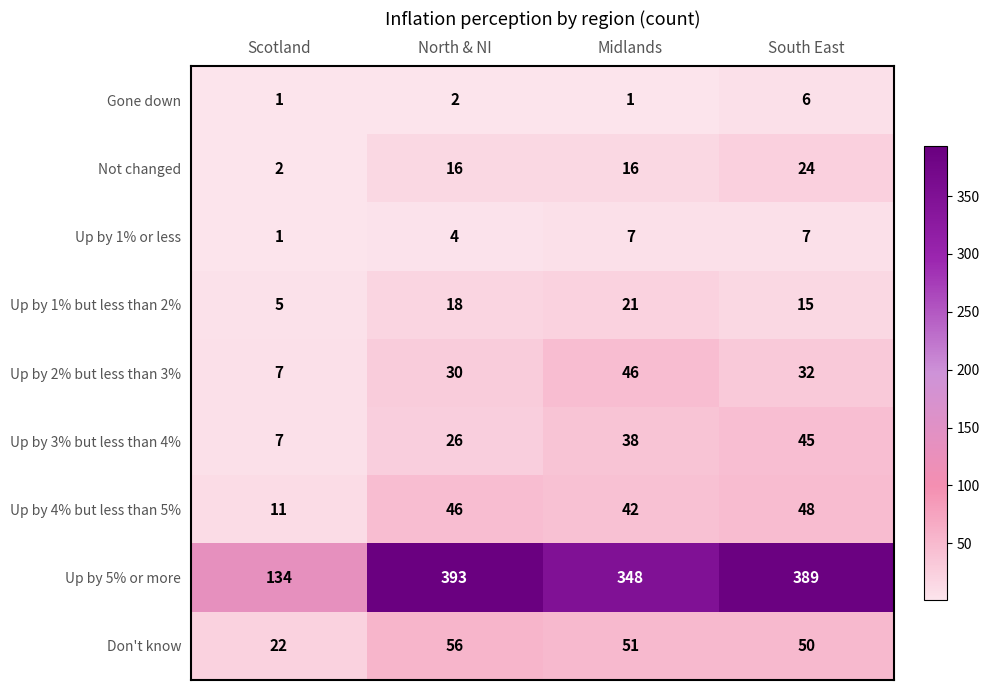

What is the sum of the Don't know values at South East and Midlands?

101